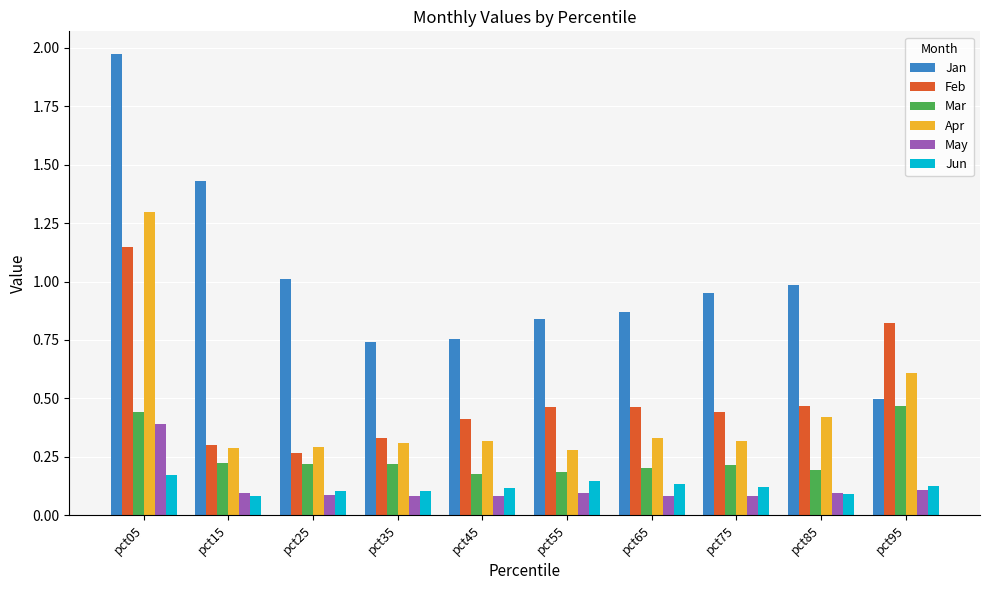

What is the sum of the Feb values at pct35 and pct05?

1.5